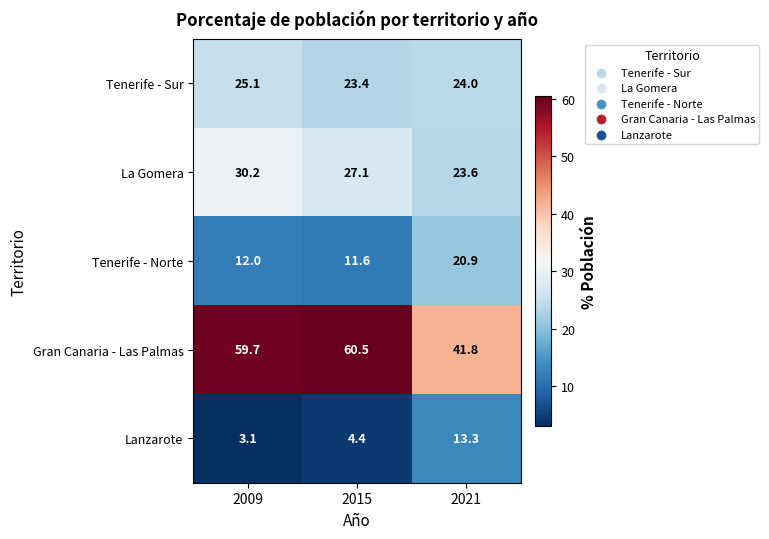

Is it true that Gran Canaria - Las Palmas equals 41.8 at 2021?

True